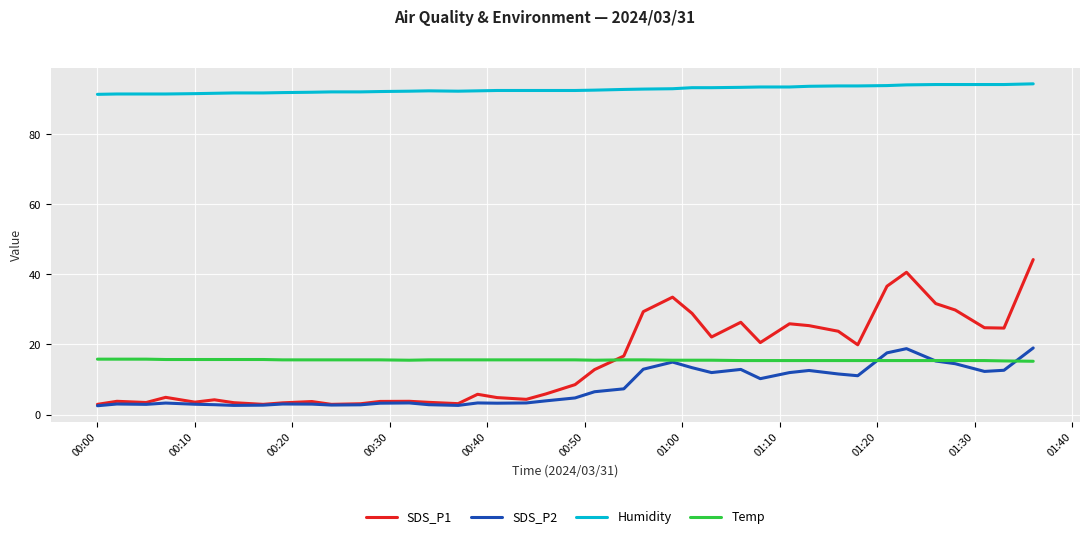

Rank the series by their maximum value, from highest to lowest.

Humidity, SDS_P1, SDS_P2, Temp